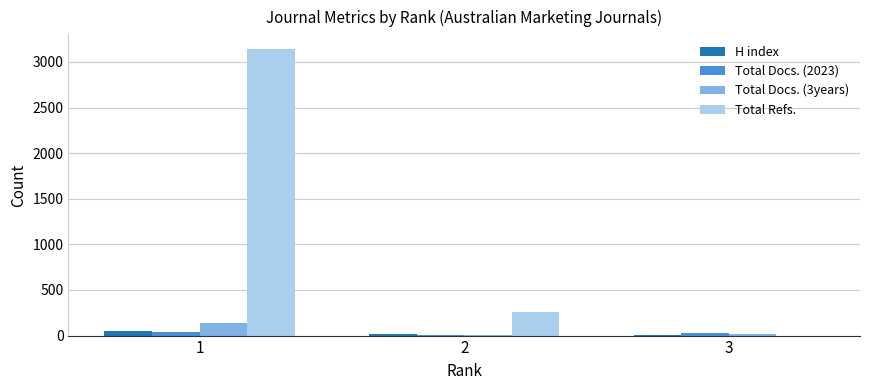

What is the spread (max minus min) of values at 2?

259